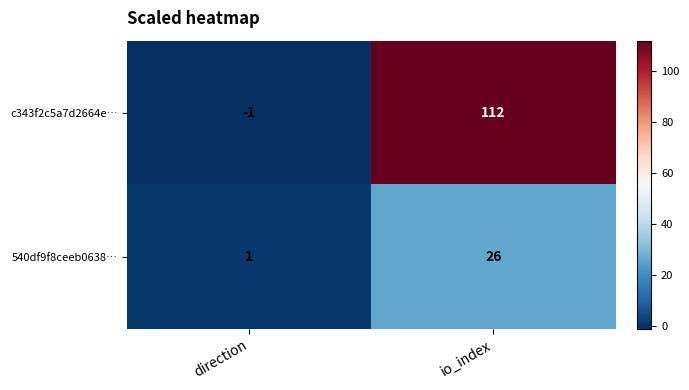

At which category does the chart reach its peak across all series?

io_index